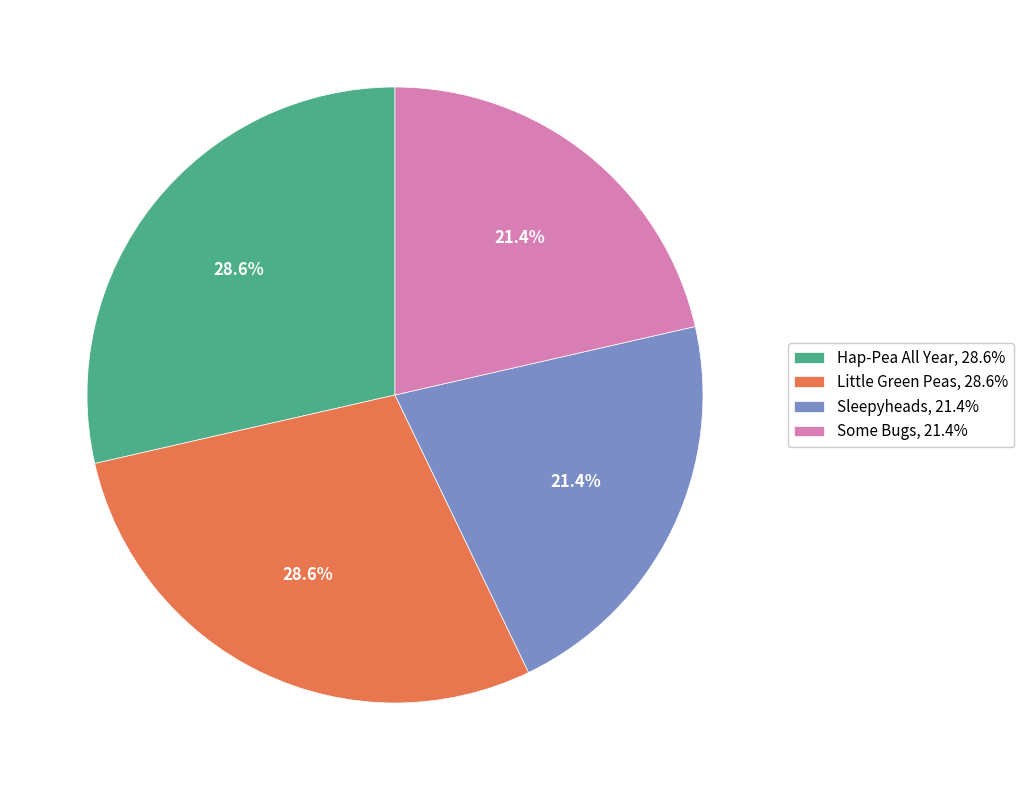

The Some Bugs slice represents 21% of the pie. True or false?

True